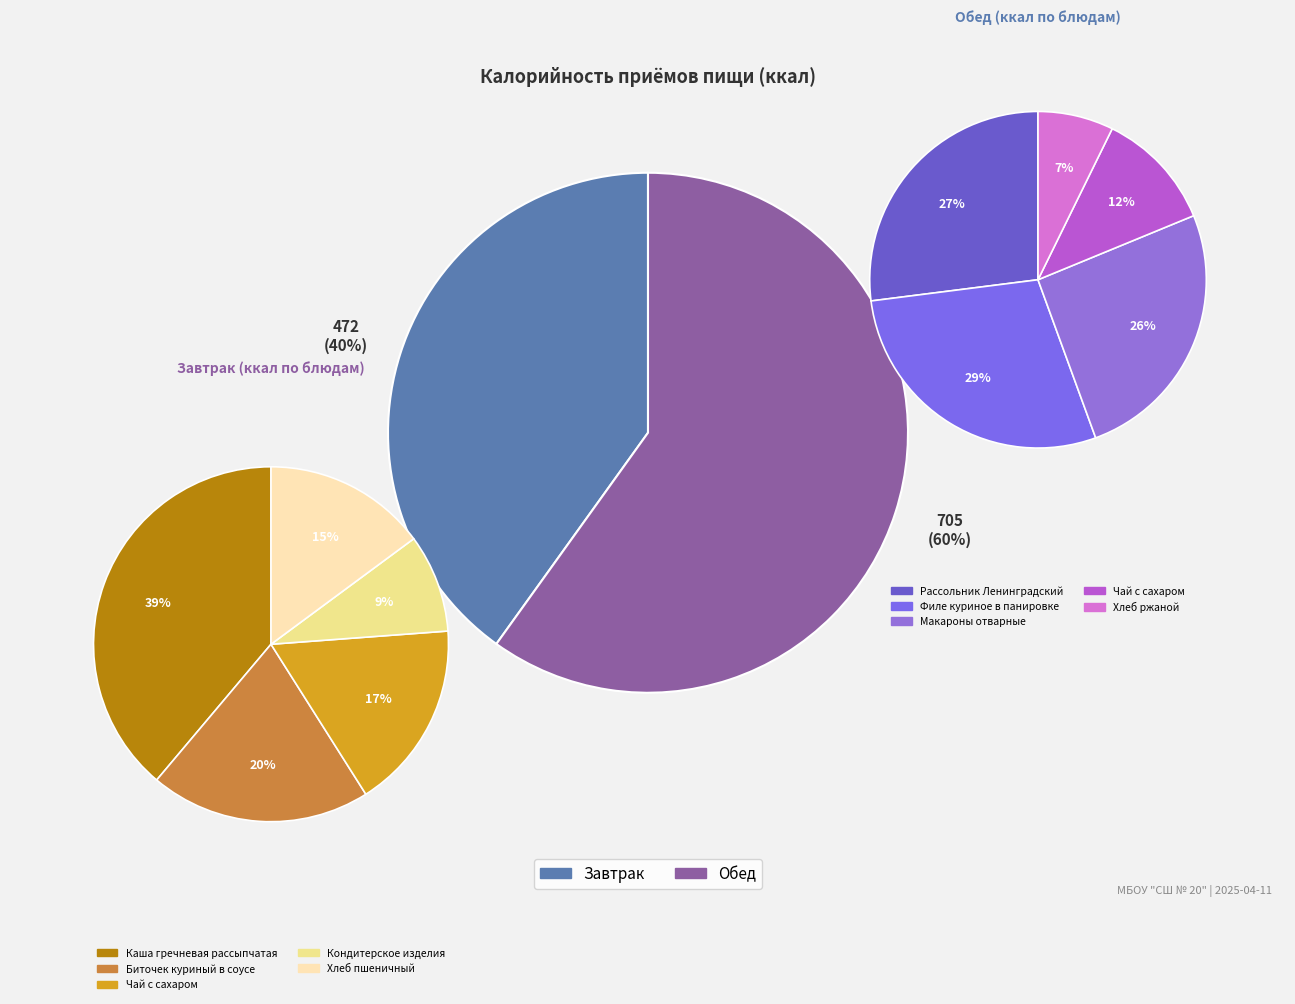

Rank the categories by value from highest to lowest.

Обед, Завтрак